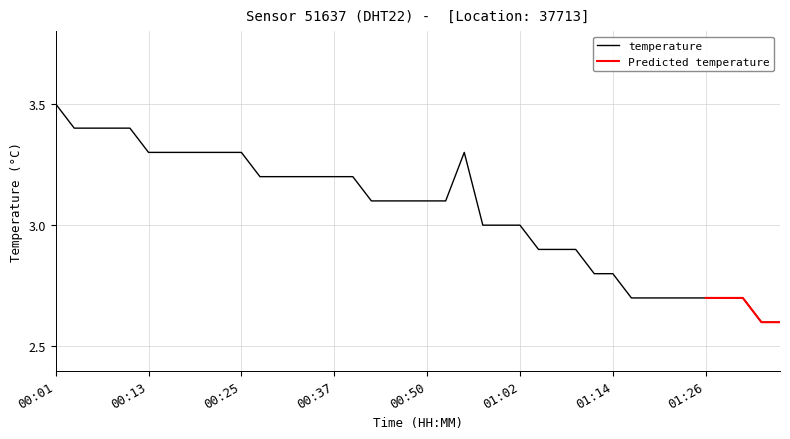

Count the number of categories in the chart.

40